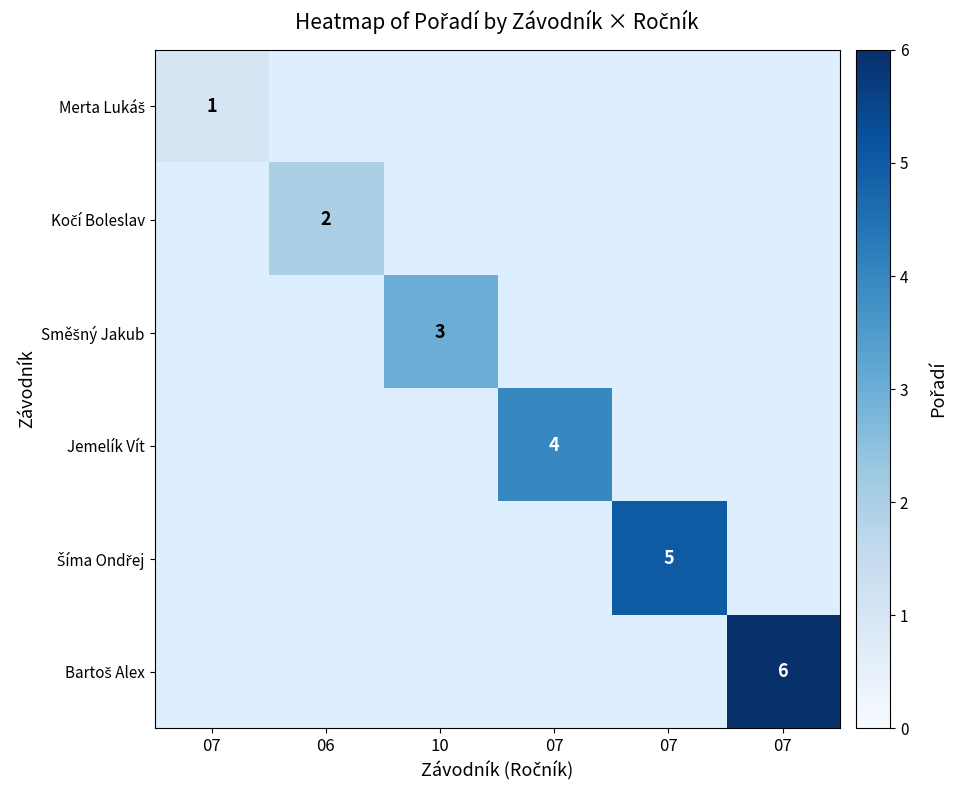

At how many categories does at least one series exceed 3?

3